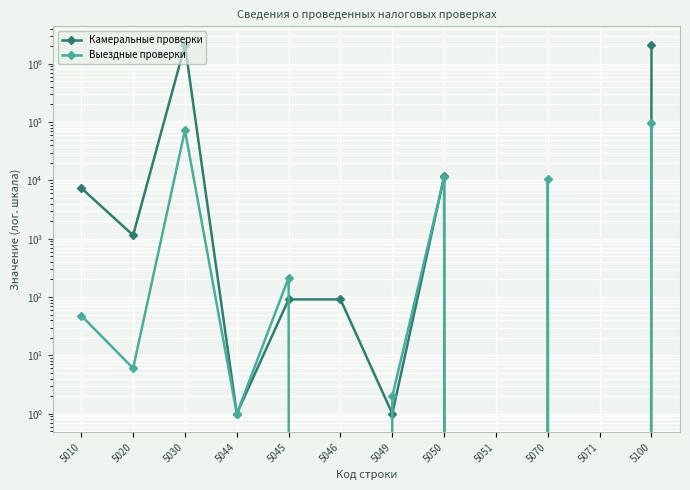

The Камеральные проверки series shows 91 at 5045. True or false?

True